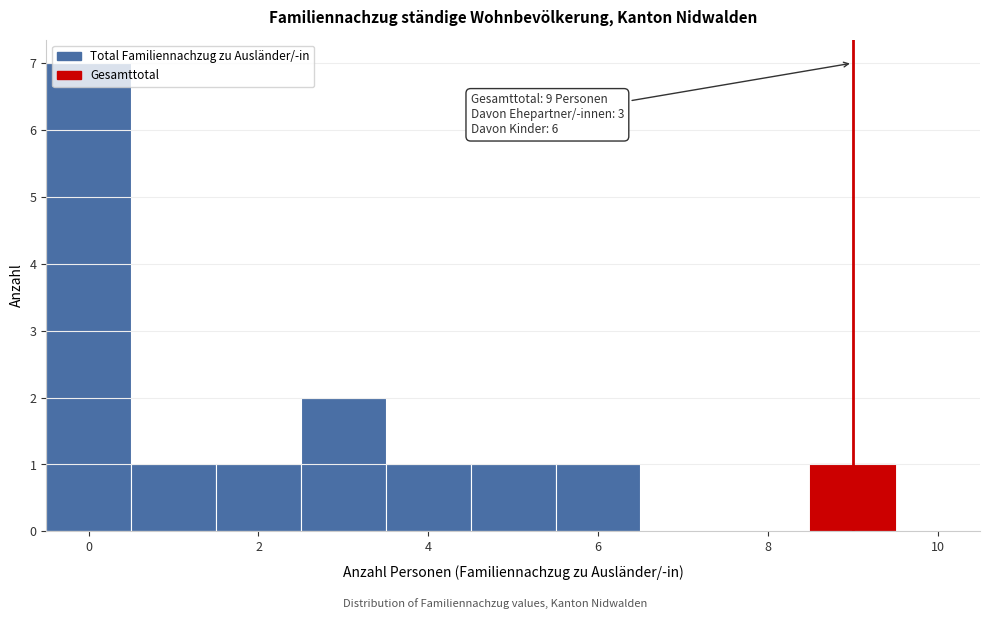

Which range on the x-axis has the tallest bar?

-0.5 to 0.5